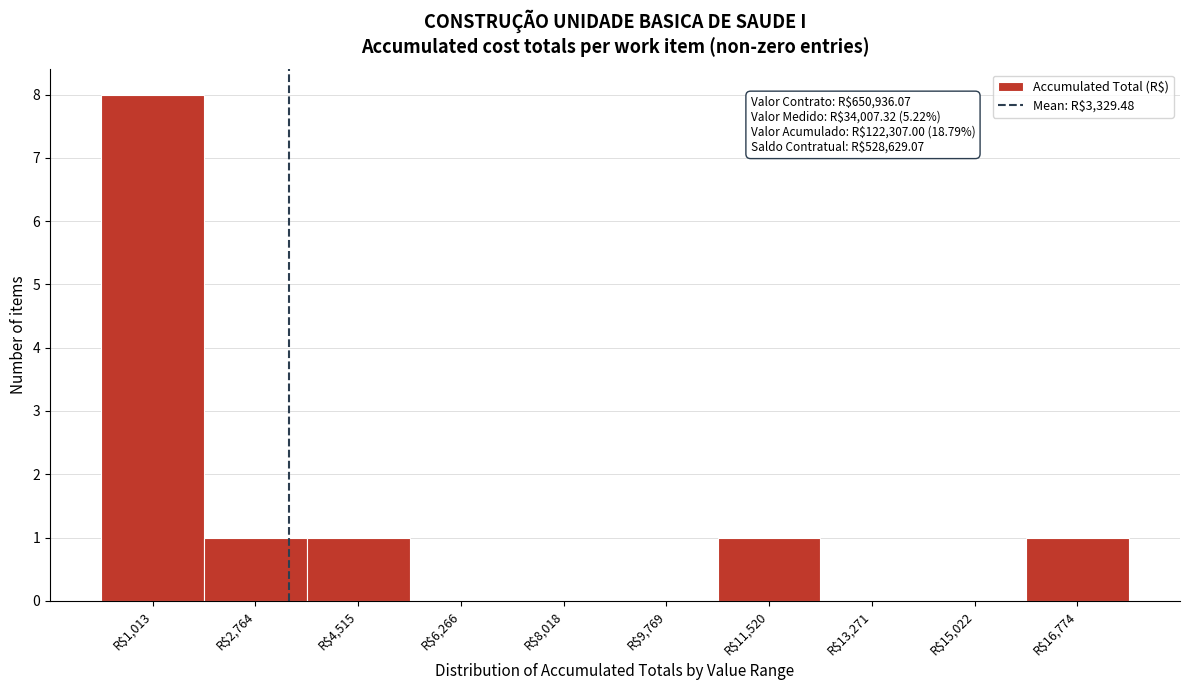

Over which range of the x-axis is the bar tallest?

200 to 1800